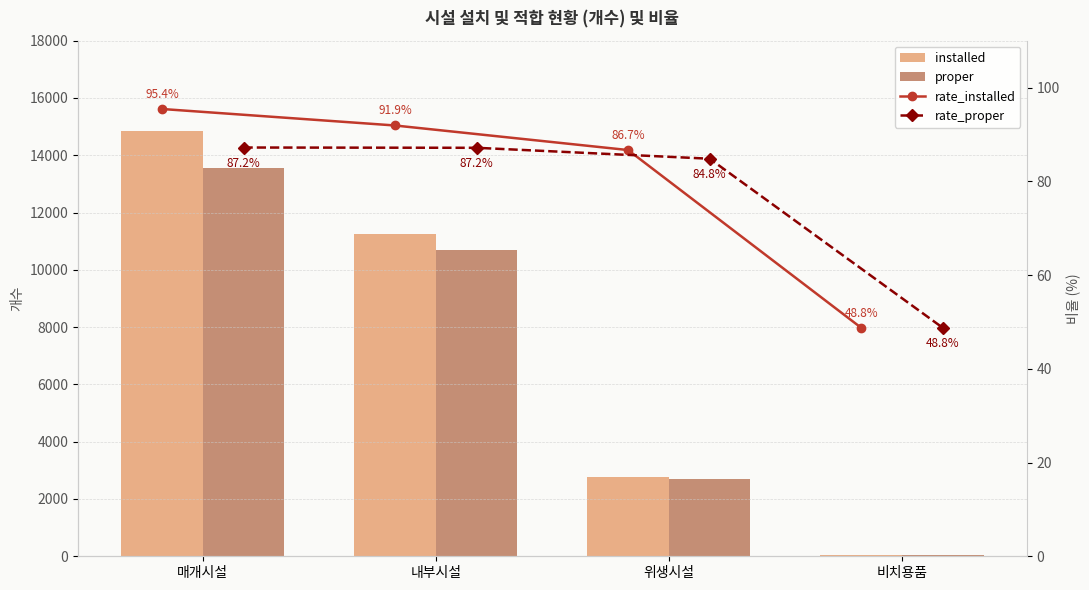

At which category is the sum across all series the highest?

매개시설